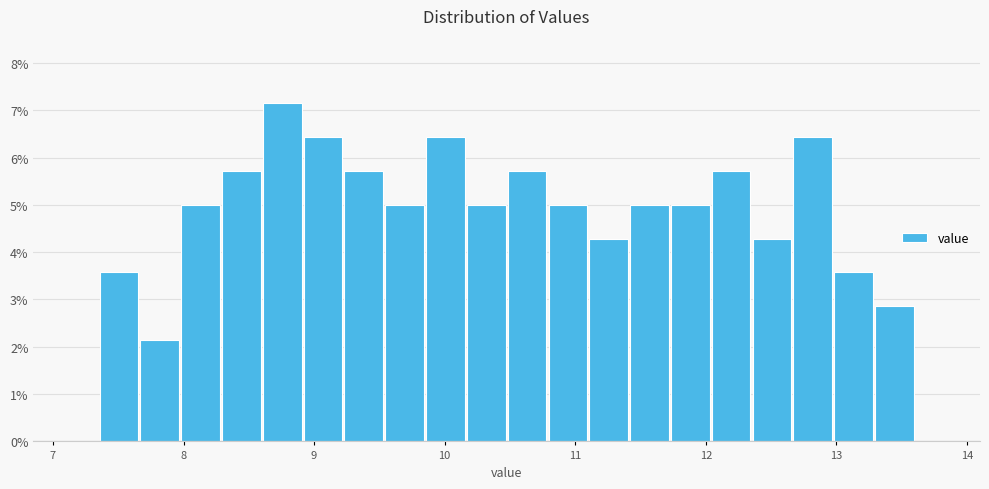

Around what value on the x-axis is the tallest bar? Give the approximate position of its centre, as read against the axis.

8.8